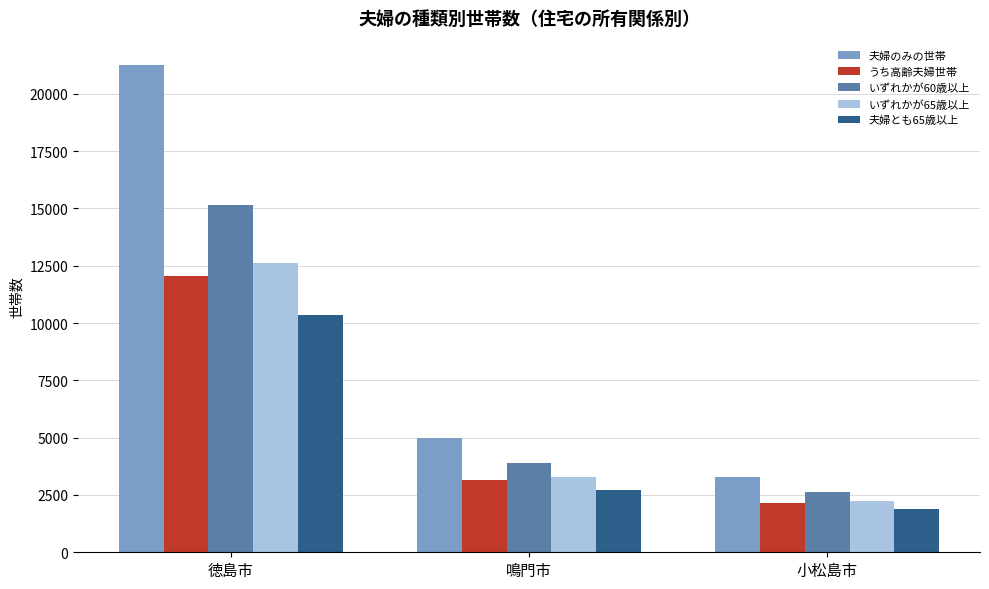

Which label corresponds to the smallest value in the chart?

小松島市